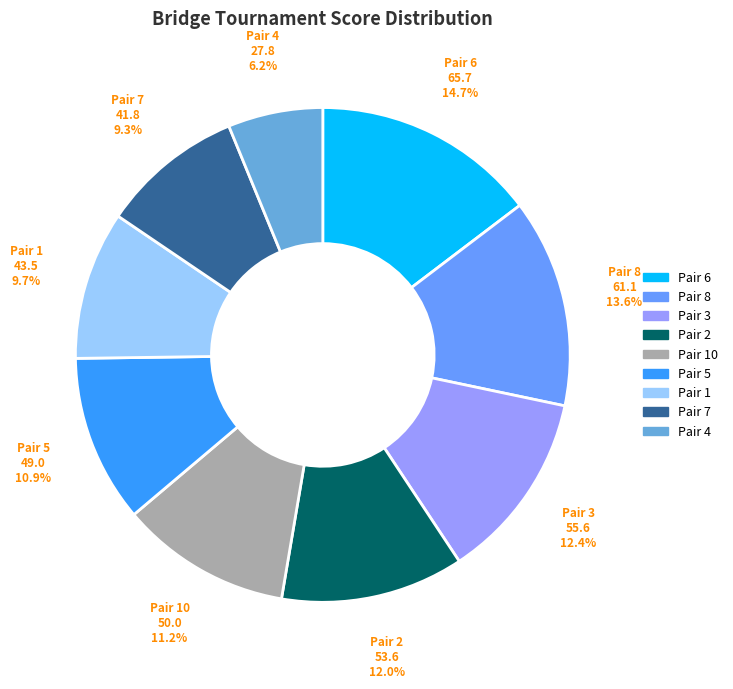

Is the sum of Pair 6 and Pair 1 greater than half?

No